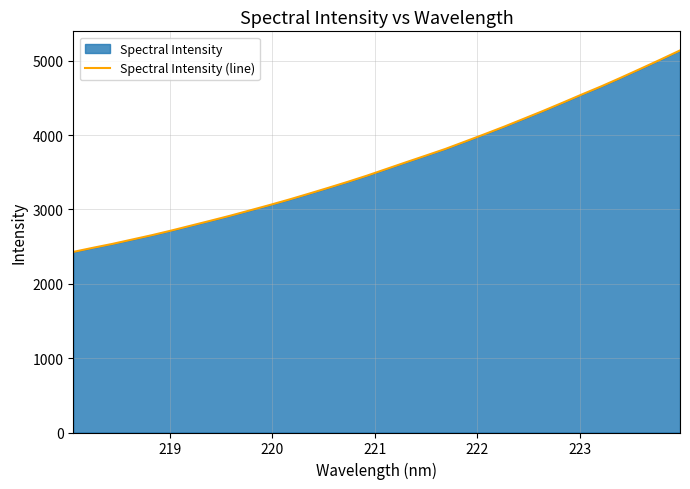

How many values exceed 3544?

16